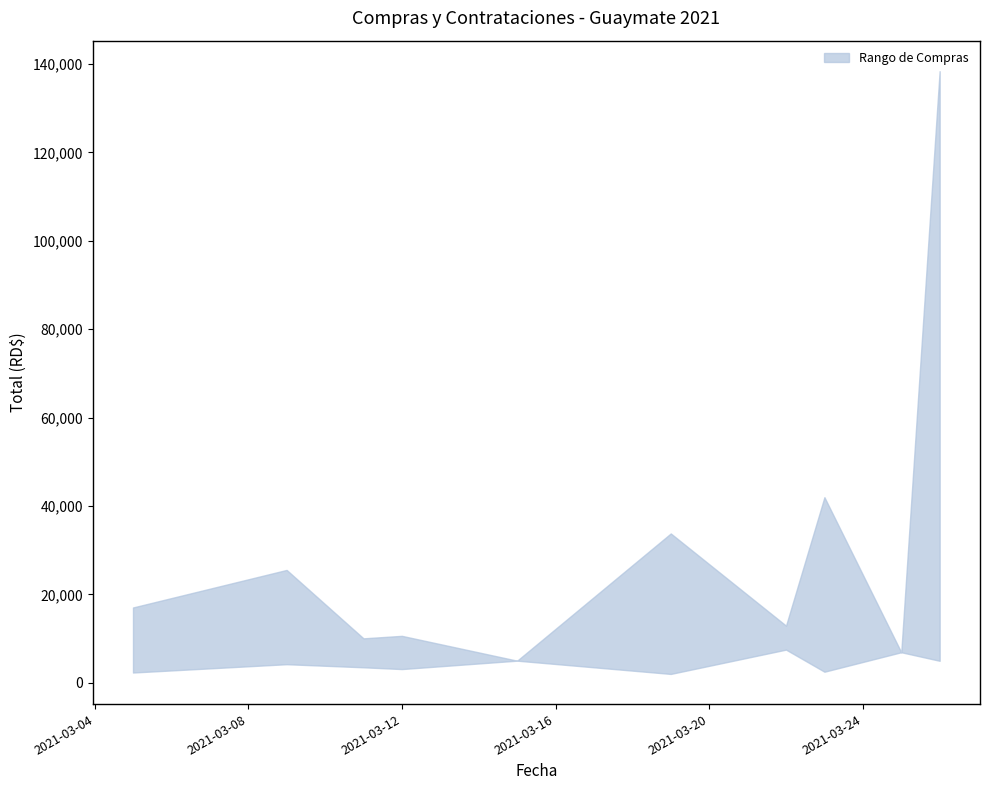

In upper, how many points are lower than both neighbors (excluding endpoints)?

4